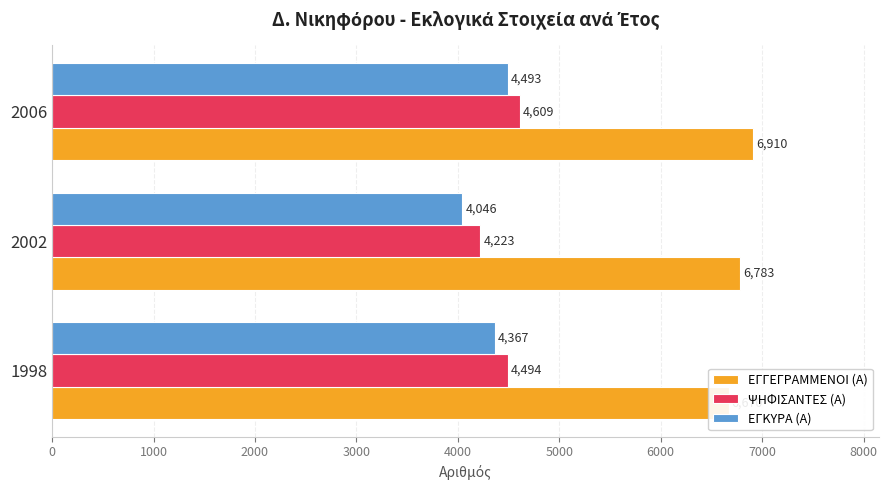

At how many categories does at least one series exceed 4901?

3